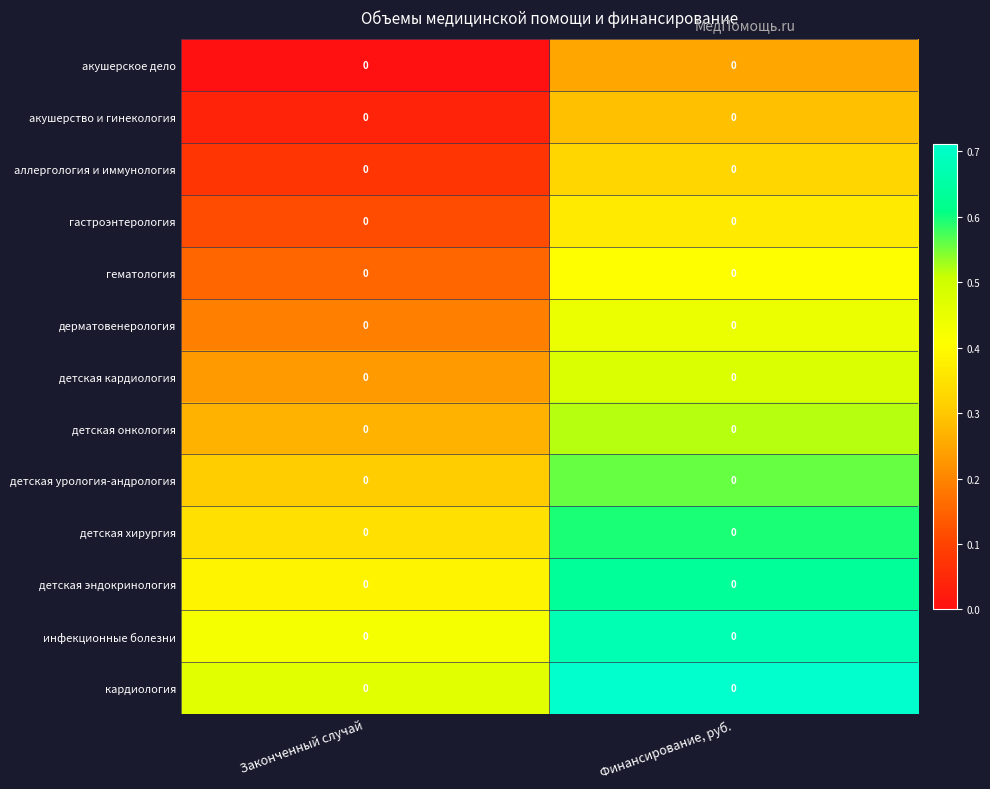

What is the total value across all series at Финансирование, руб.?

6.2